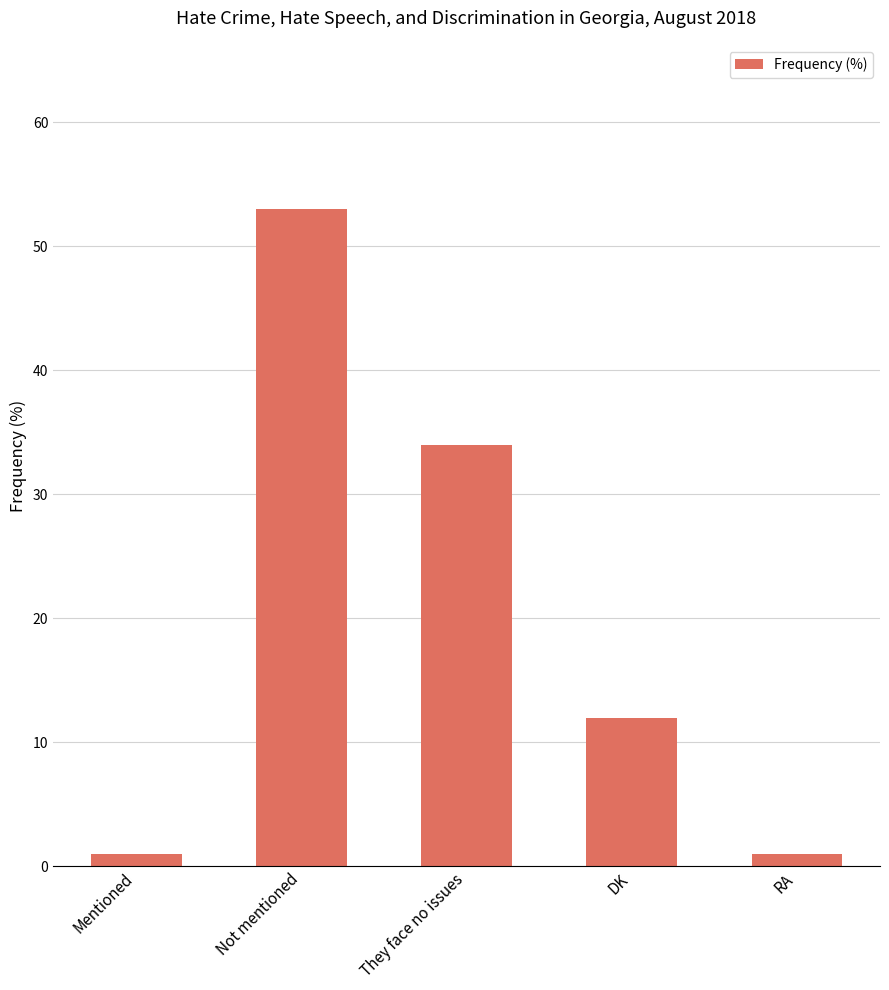

What is the greatest value displayed?

53